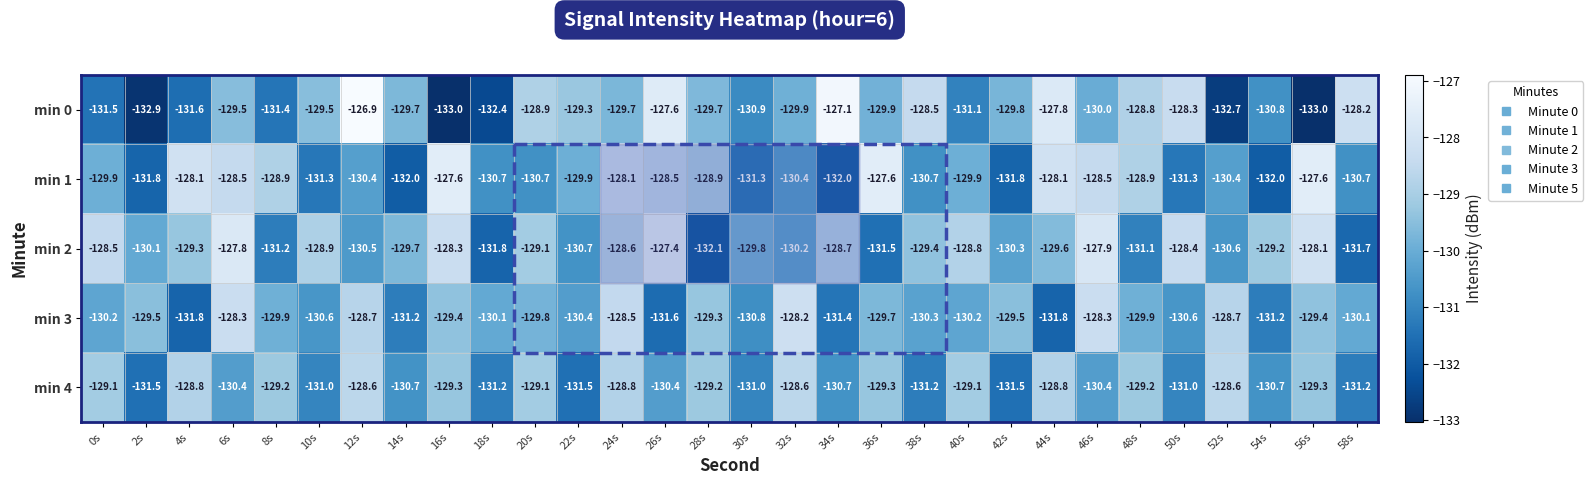

Count the number of categories in the chart.

30